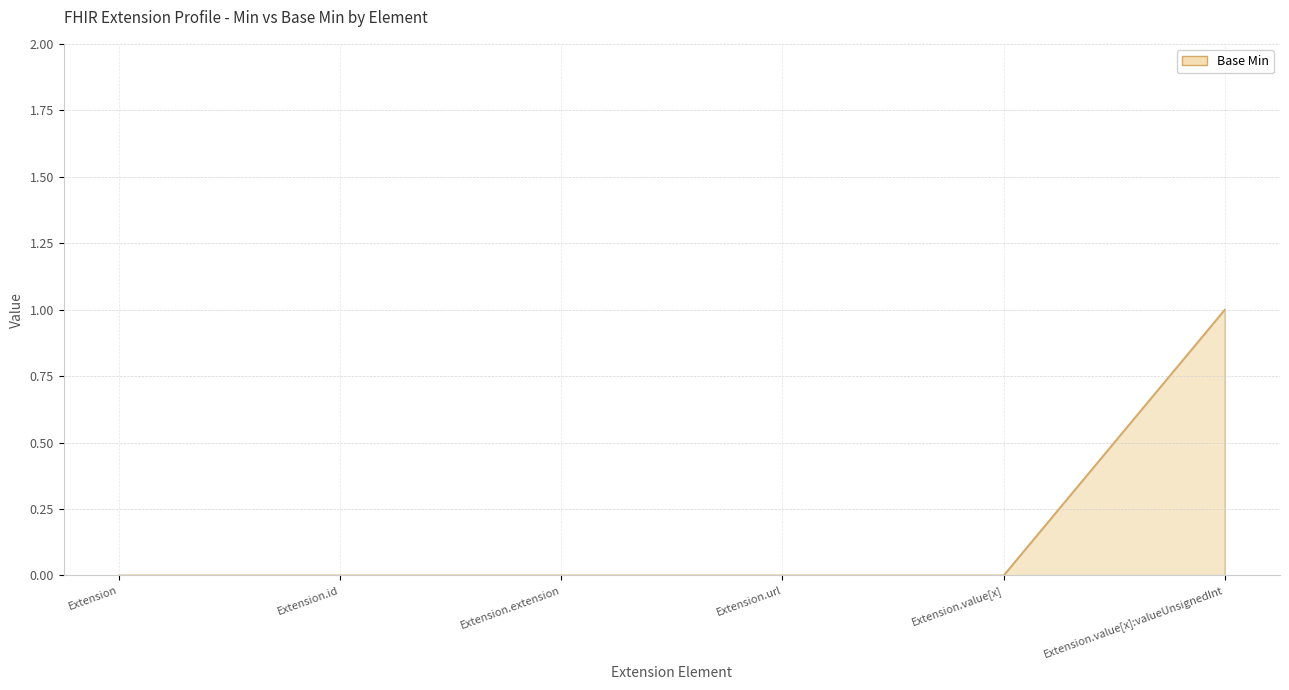

At which category does the chart reach its peak across all series?

Extension.value[x]:valueUnsignedInt